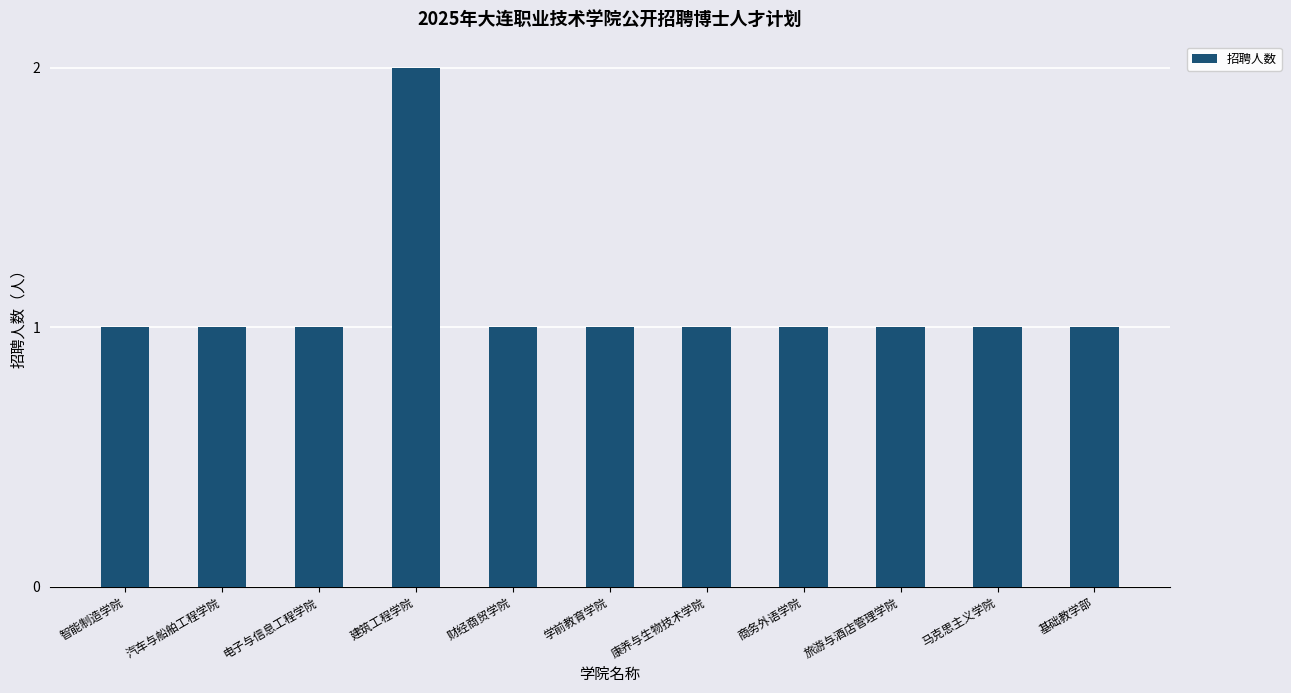

What is the label of the 2nd bar from the left?

汽车与船舶工程学院